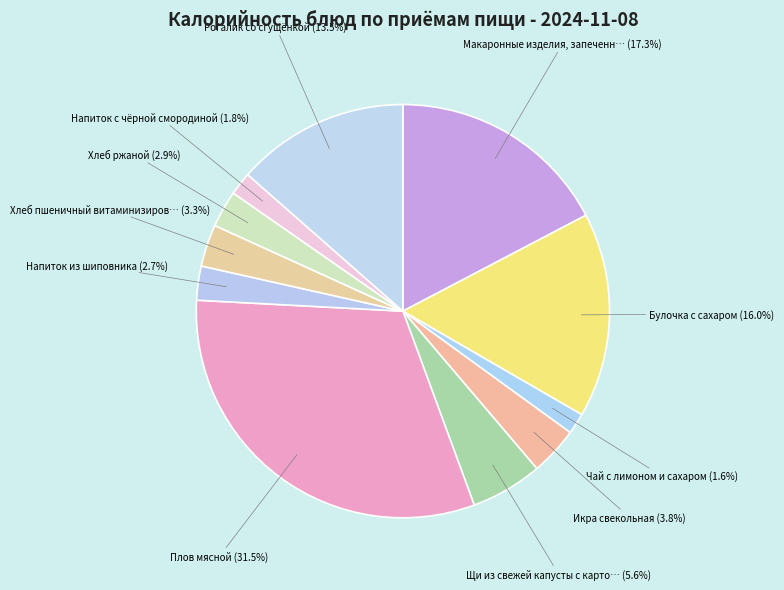

Is there any slice that represents more than half of the pie?

No